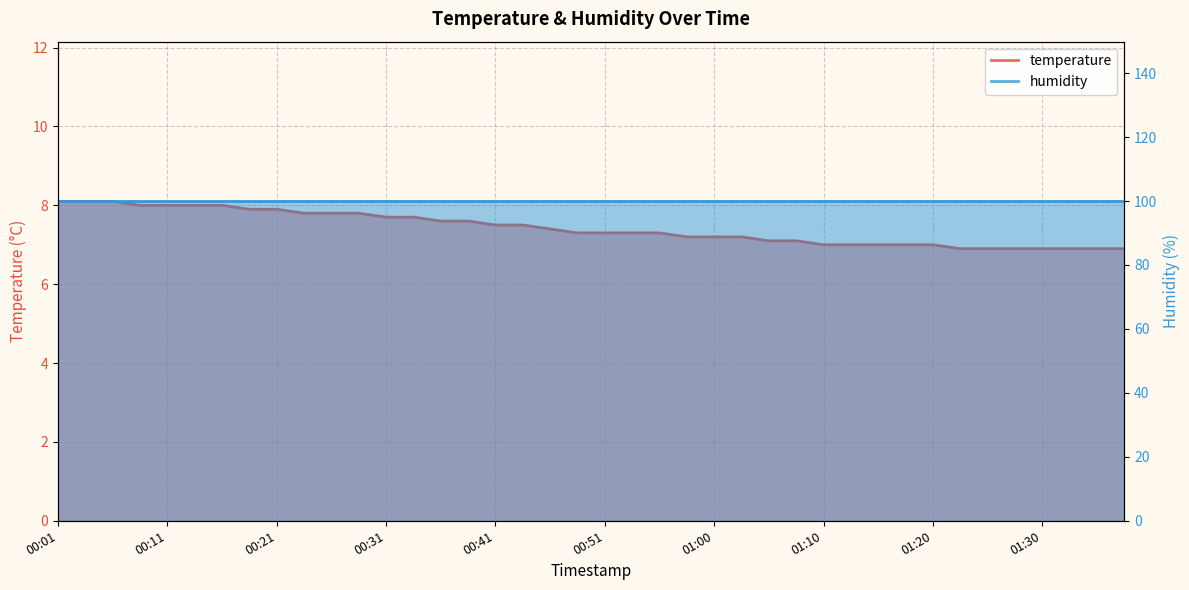

Where is the data nearest to the value 7?

01:10